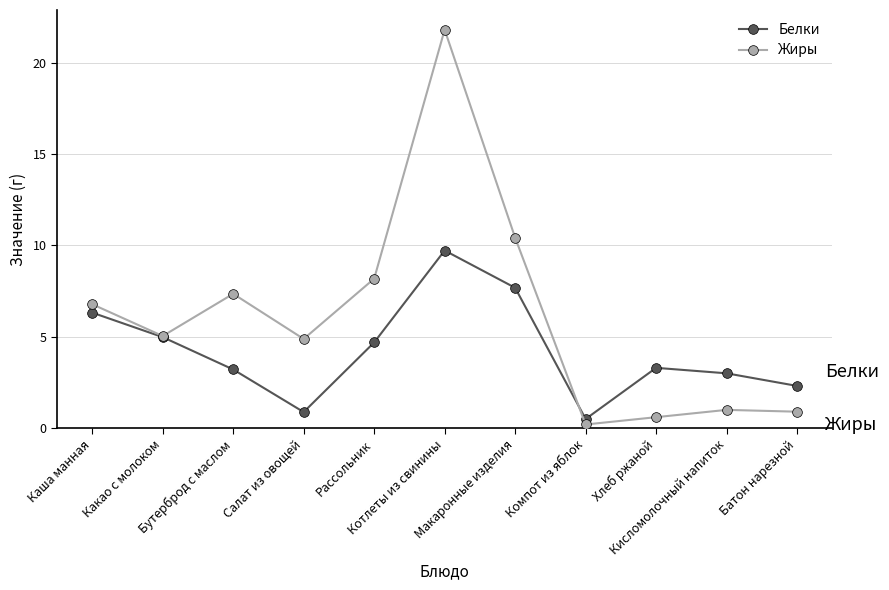

What is the maximum value shown in the chart?

21.8